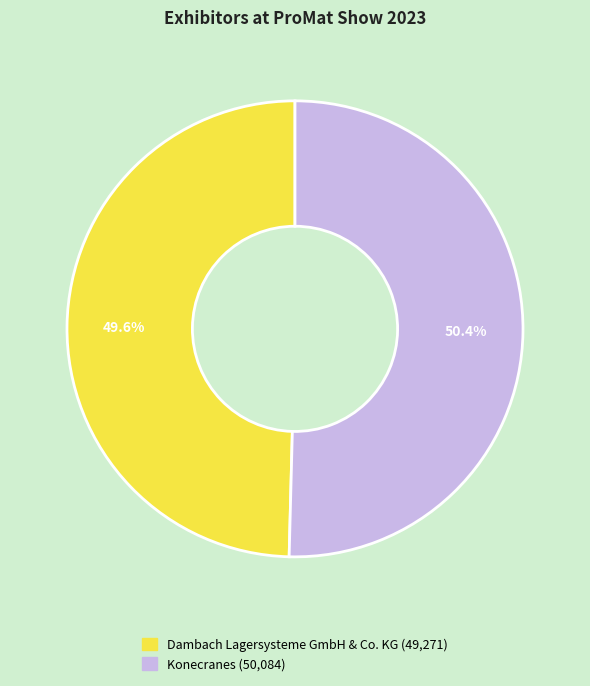

Approximately how many times larger is the value at Dambach Lagersysteme GmbH & Co. KG compared to Konecranes?

1.0